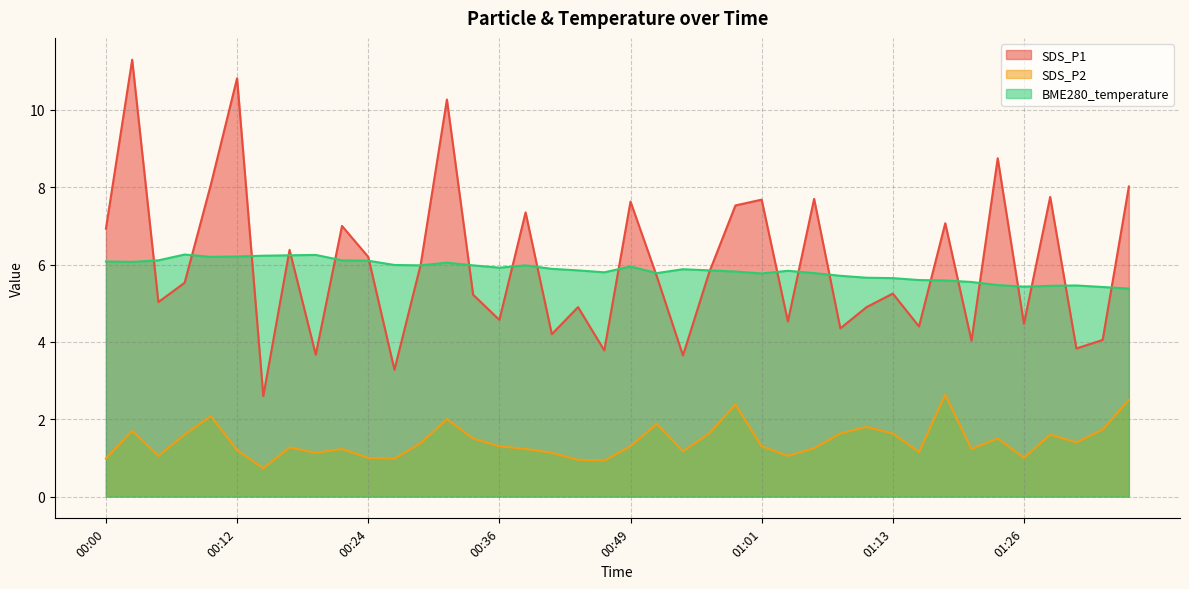

True or false: SDS_P1 and BME280_temperature intersect in this chart.

True